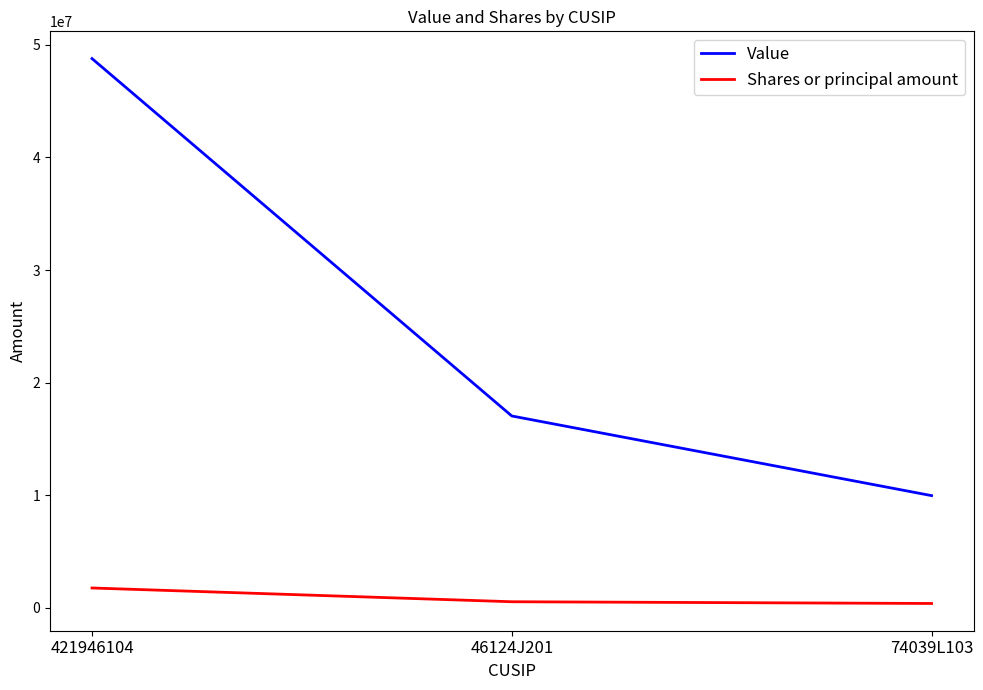

What is the difference between the Shares or principal amount values at 421946104 and 46124J201?

1221159